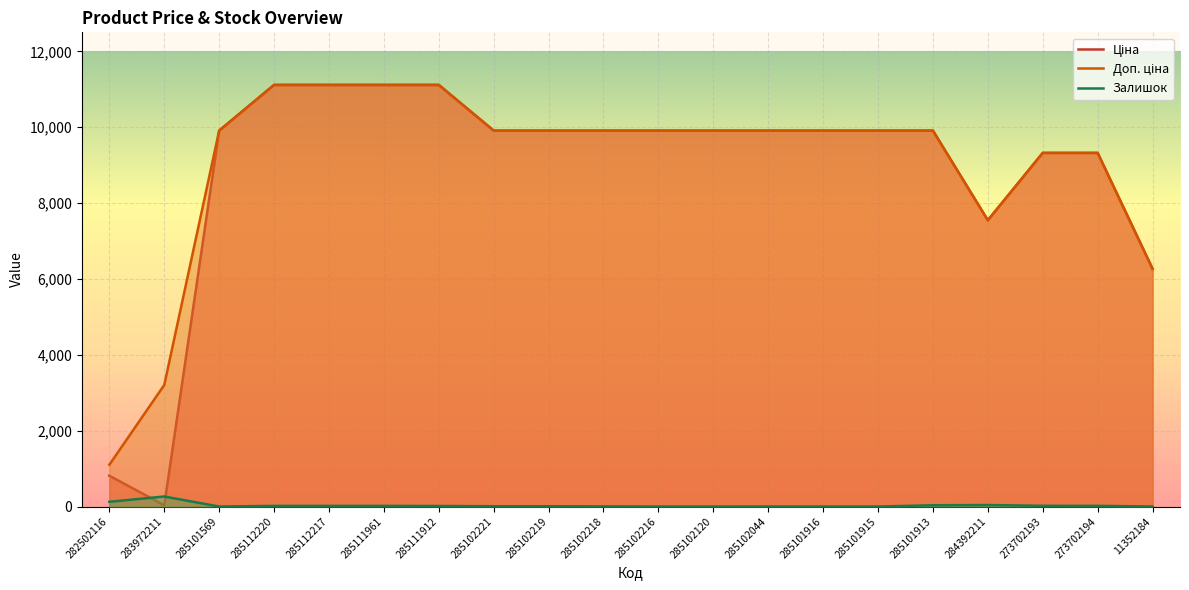

Reading left to right, list all the values displayed in this chart.

Ціна: 813.0	32.0	9908.5	11113.6	11113.6	11113.6	11113.6	9908.5	9908.5	9908.5	9908.5	9908.5	9908.5	9908.5	9908.5	9908.5	7545.9	9321.4	9321.4	6266.7
Доп. ціна: 1101.8	3205.0	9908.5	11113.6	11113.6	11113.6	11113.6	9908.5	9908.5	9908.5	9908.5	9908.5	9908.5	9908.5	9908.5	9908.5	7545.9	9321.4	9321.4	6266.7
Залишок: 125.0	264.0	0.0	17.0	17.0	17.0	14.0	8.0	7.0	3.0	0.0	0.0	1.0	0.0	0.0	33.0	39.0	19.0	18.0	0.0